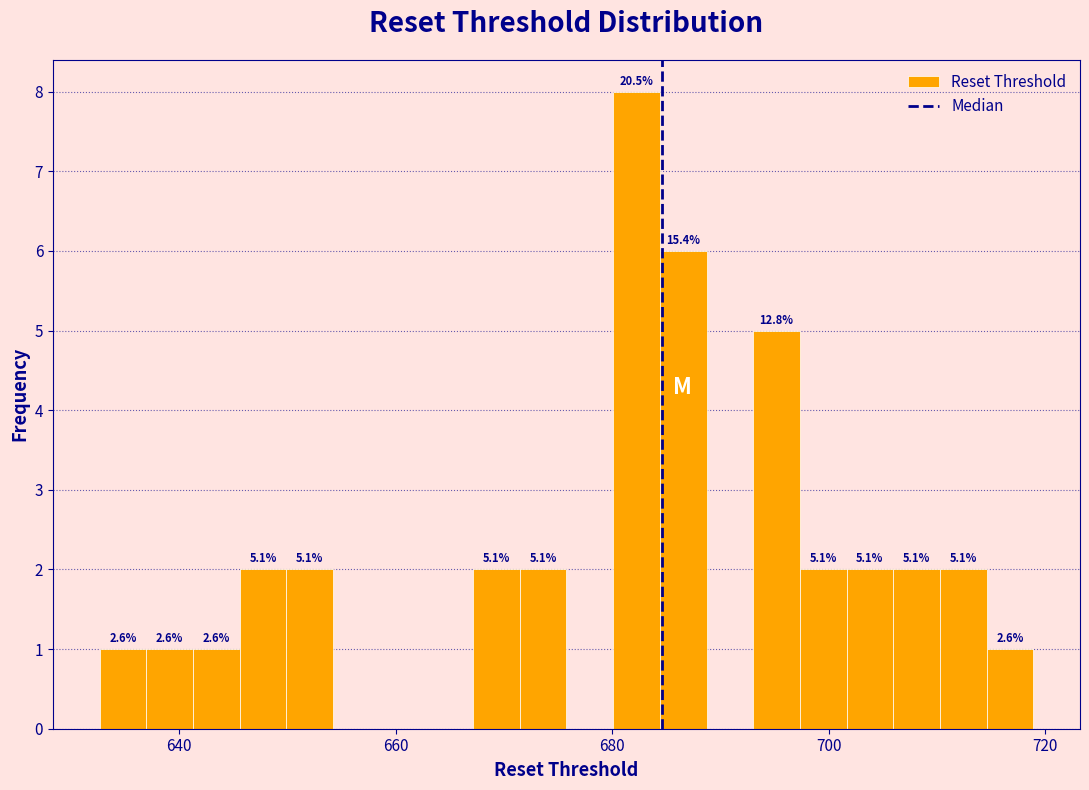

Around what value on the x-axis is the tallest bar? Give the approximate position of its centre, as read against the axis.

682